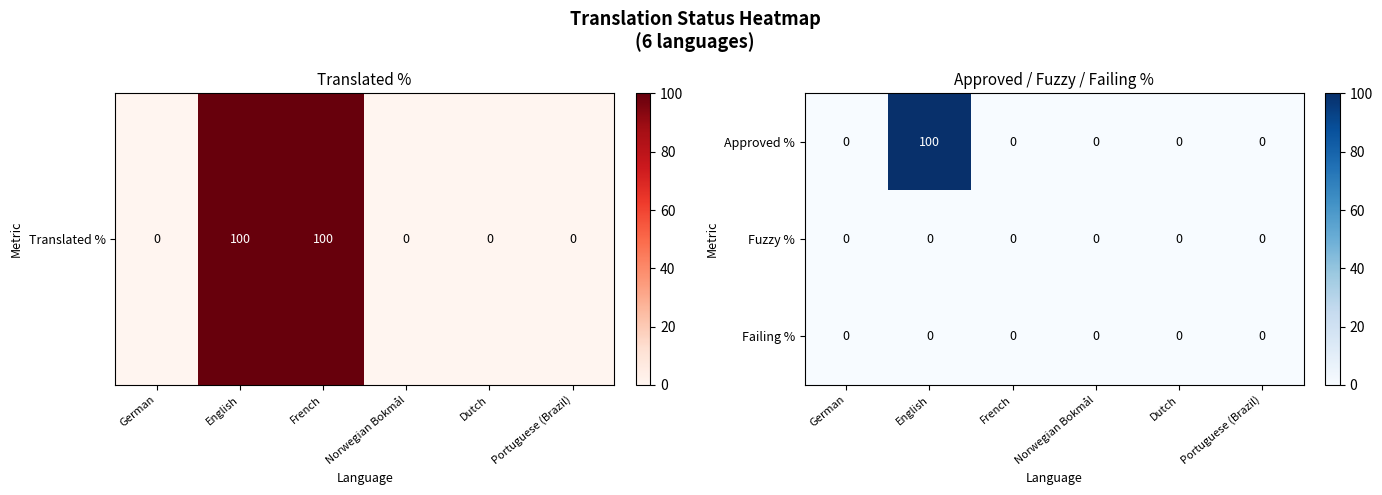

How many distinct data groups are displayed?

3